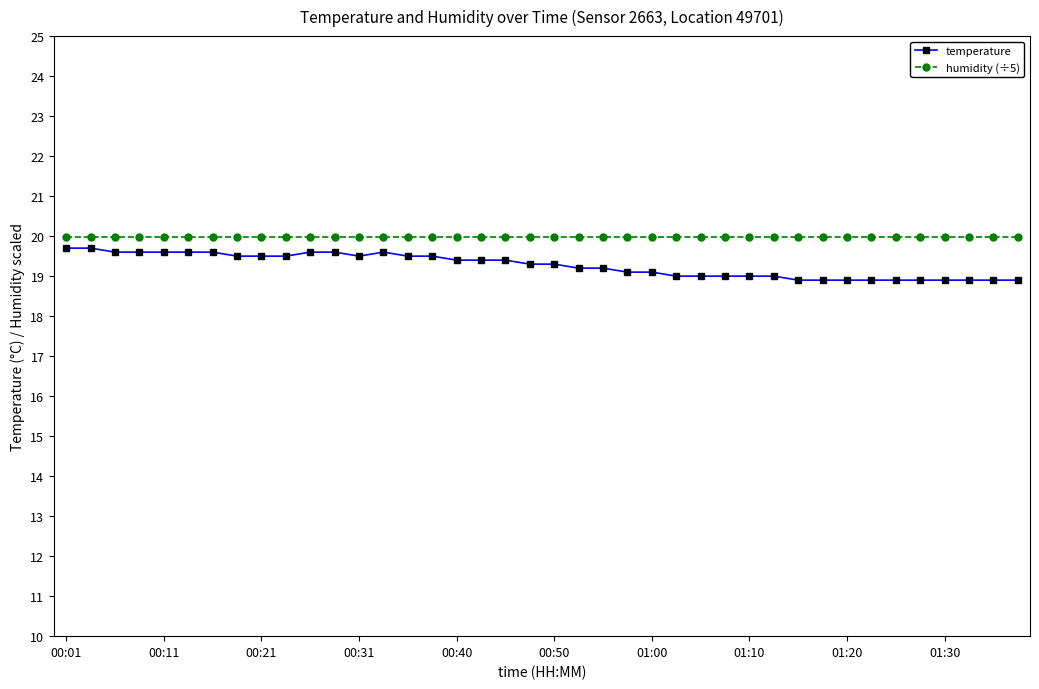

What is the value of the humidity (÷5) point at the 17th from the left?

20.0